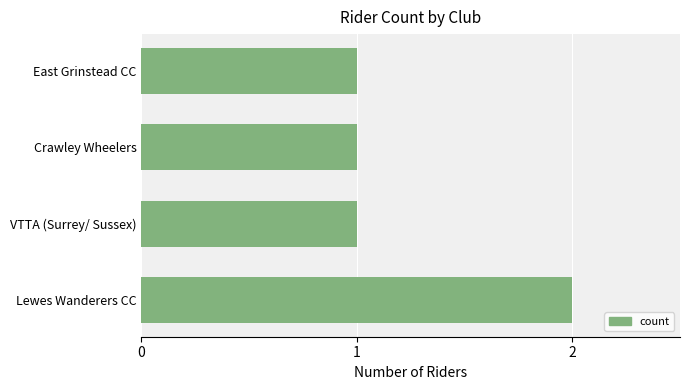

What is the maximum value shown in the chart?

2